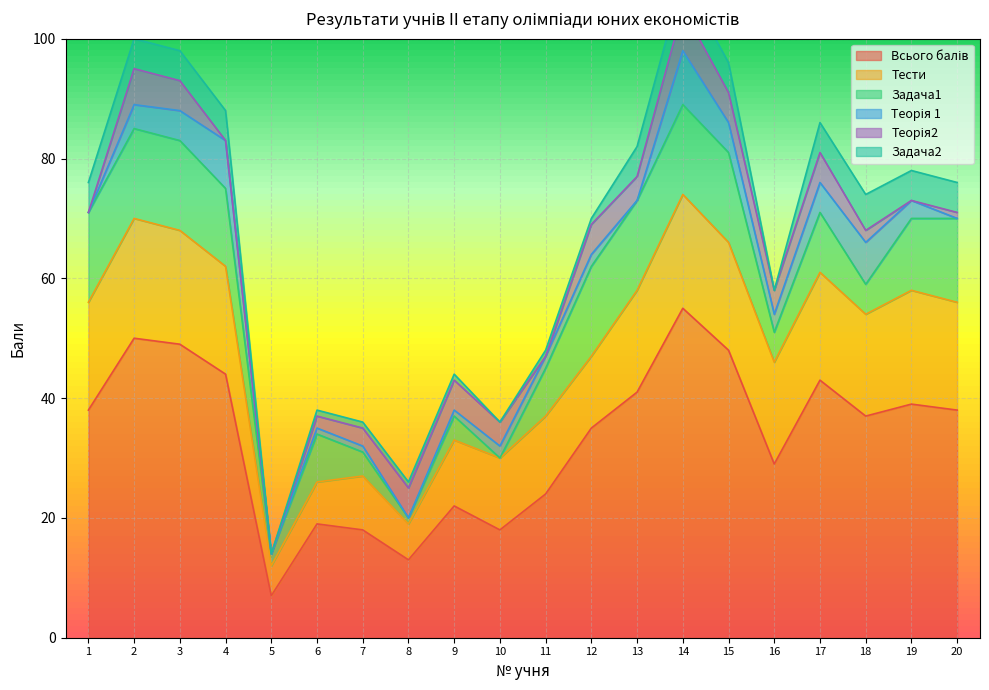

What is the difference between the maximum and second lowest values in the Всього балів series?

42